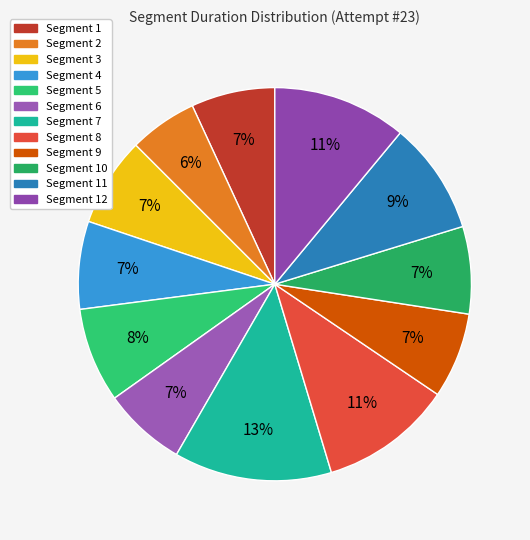

What is the largest slice in the pie chart?

Segment 7